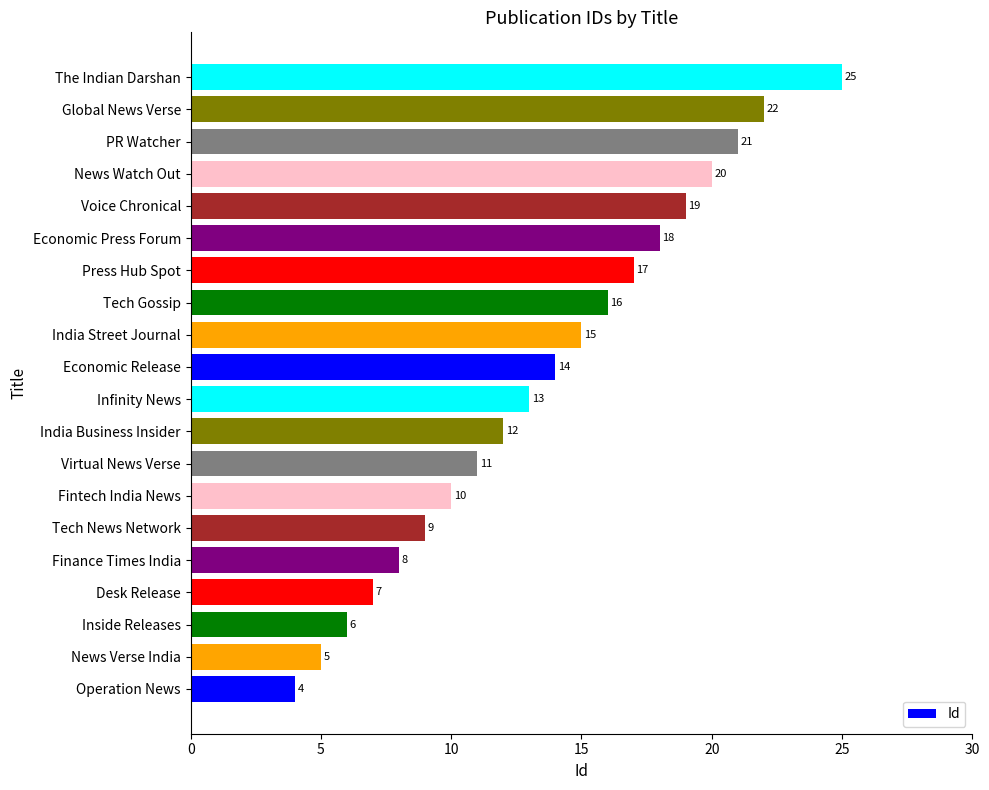

Where is the data nearest to the value 14?

Economic Release